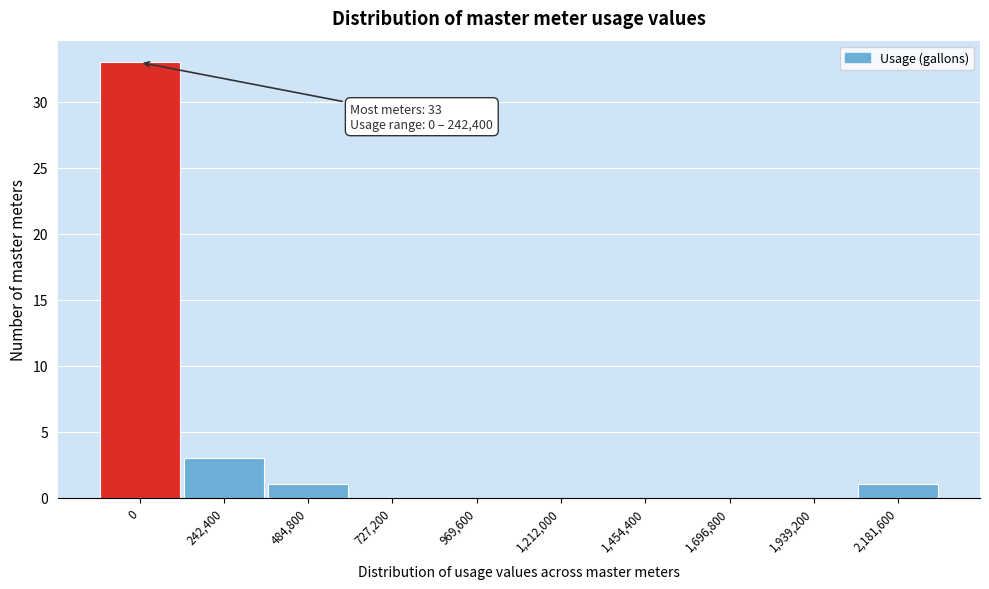

Between 2,181,600 and 1,696,800, which is larger?

2,181,600